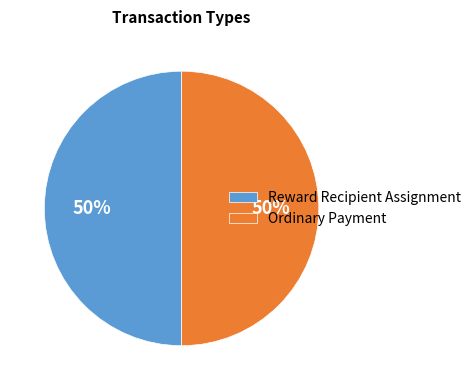

True or false: Ordinary Payment accounts for 59% of the total.

False